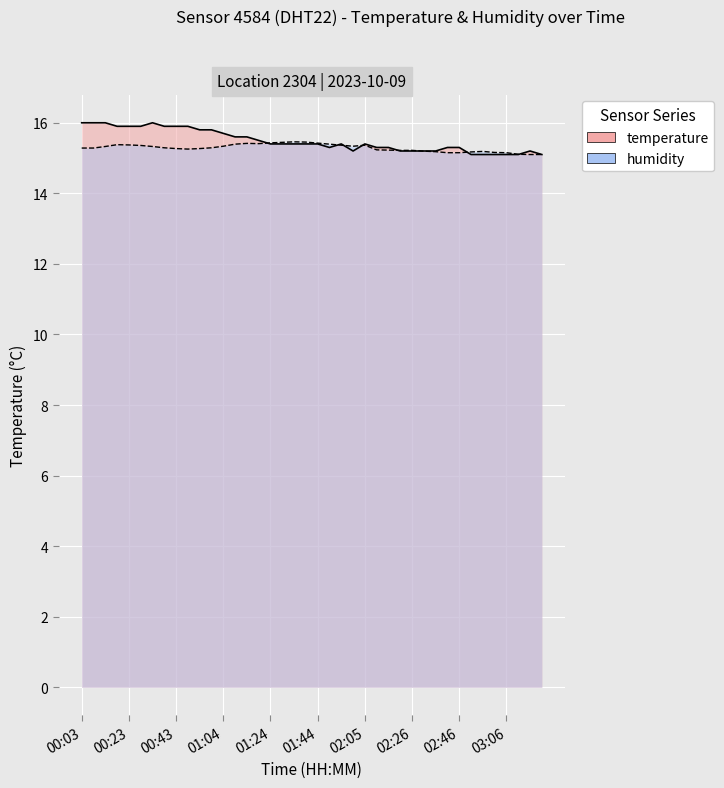

Reading left to right, what are all the values shown in this chart?

temperature: 16.0	16.0	16.0	15.9	15.9	15.9	16.0	15.9	15.9	15.9	15.8	15.8	15.7	15.6	15.6	15.5	15.4	15.4	15.4	15.4	15.4	15.3	15.4	15.2	15.4	15.3	15.3	15.2	15.2	15.2	15.2	15.3	15.3	15.1	15.1	15.1	15.1	15.1	15.2	15.1
humidity: 15.3	15.3	15.3	15.4	15.4	15.4	15.3	15.3	15.3	15.3	15.3	15.3	15.3	15.4	15.4	15.4	15.4	15.4	15.5	15.5	15.4	15.4	15.4	15.3	15.4	15.2	15.2	15.2	15.2	15.2	15.2	15.2	15.2	15.2	15.2	15.2	15.2	15.1	15.1	15.1